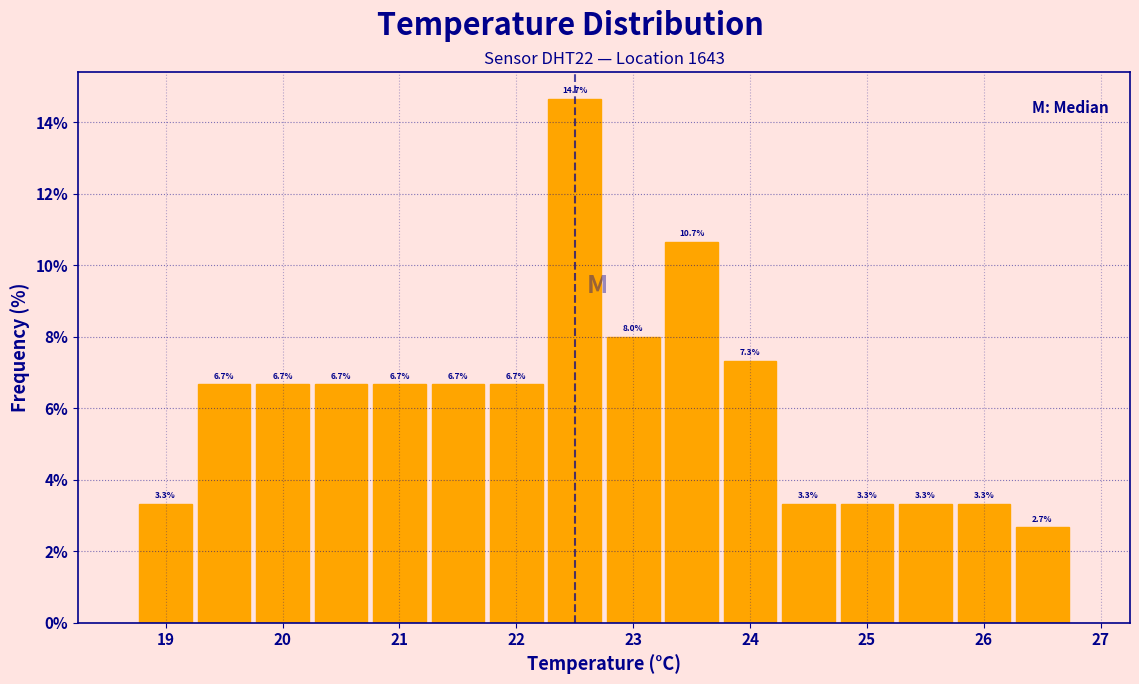

Which range on the x-axis has the tallest bar?

22.25 to 22.75